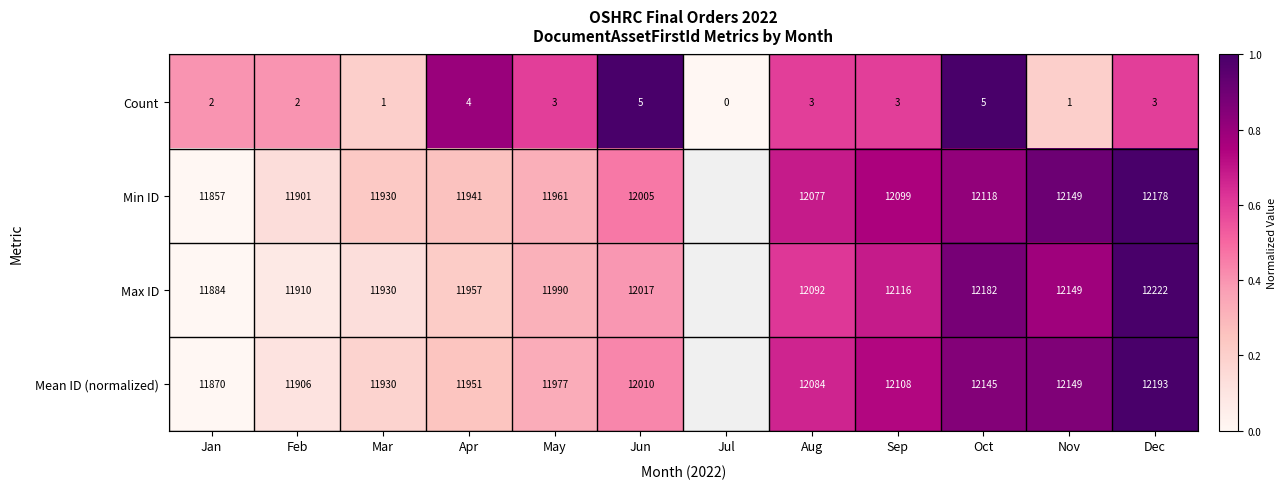

How many Count values are between 2 and 4?

7